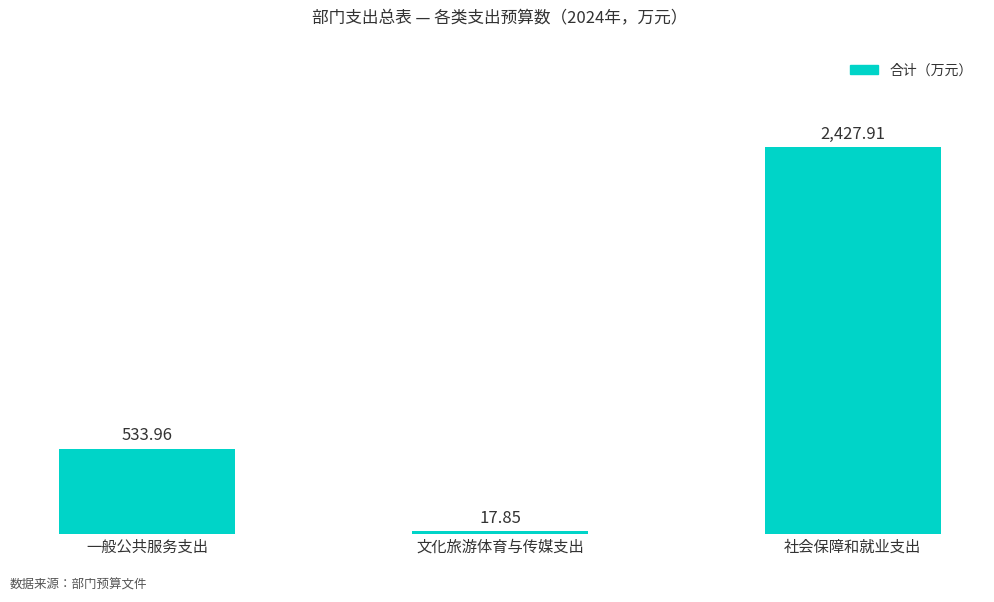

What is the sum of the values at 一般公共服务支出 and 文化旅游体育与传媒支出?

551.8